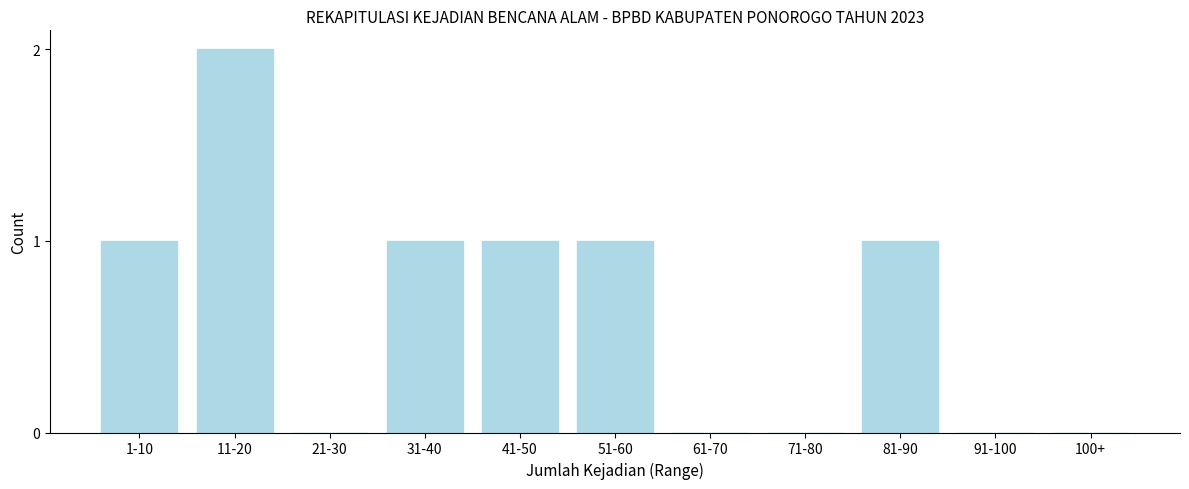

Reading left to right, what are all the values shown in this chart?

1-10=1	11-20=2	21-30=0	31-40=1	41-50=1	51-60=1	61-70=0	71-80=0	81-90=1	91-100=0	100+=0